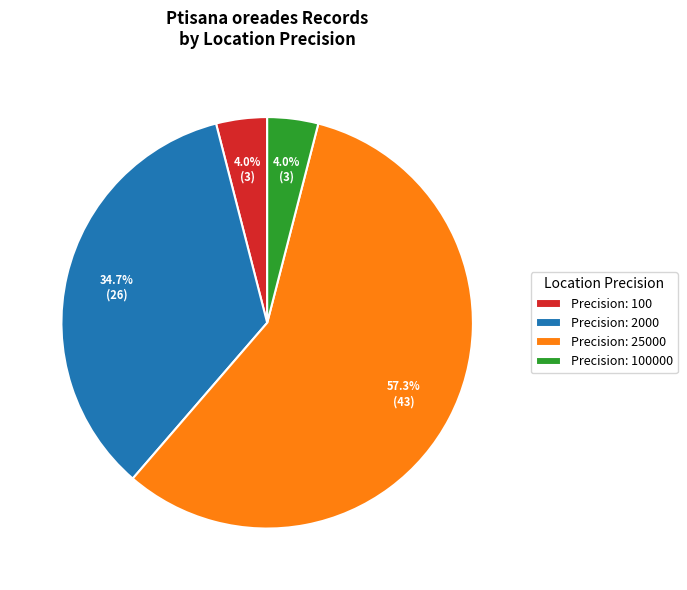

Do Precision: 100000 and Precision: 25000 together represent more than half of the pie?

Yes